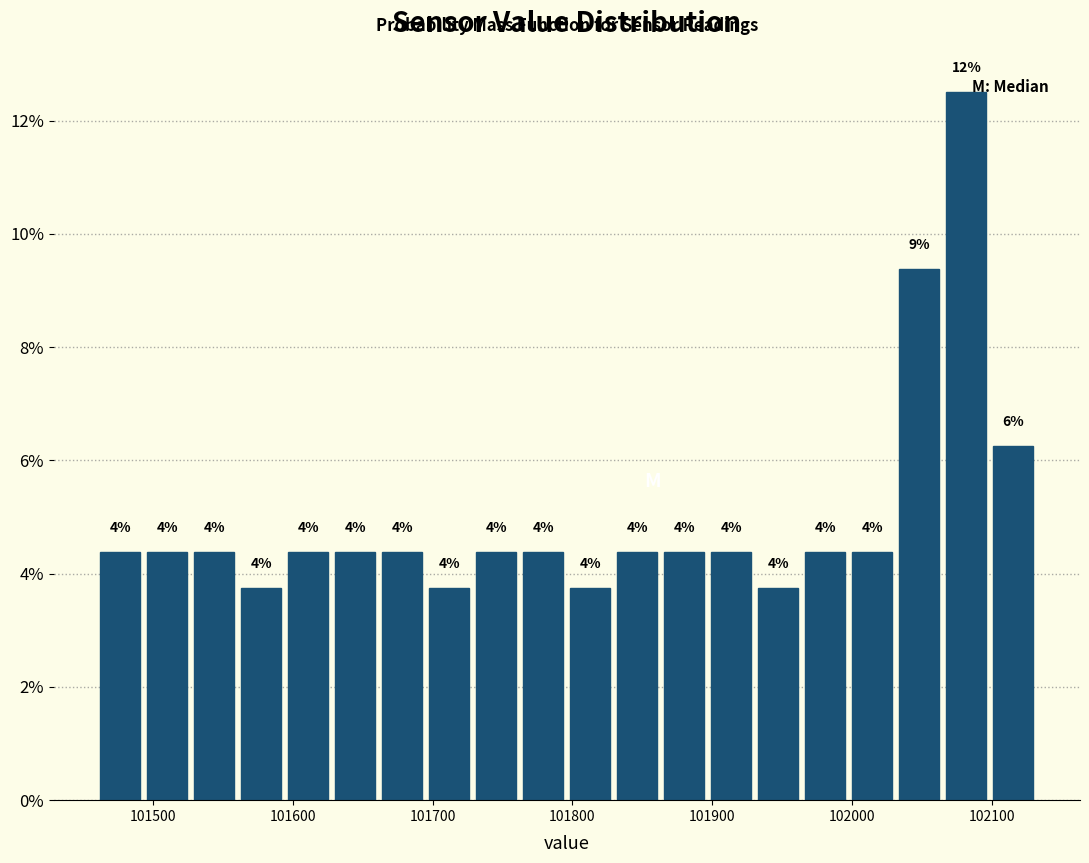

Around what value on the x-axis is the tallest bar? Give the approximate position of its centre, as read against the axis.

102080